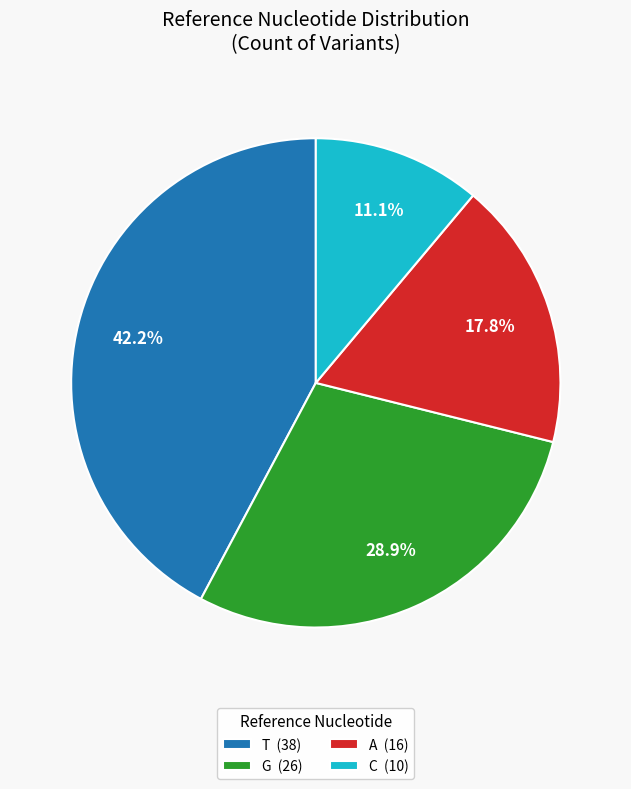

What is the largest slice in the pie chart?

T